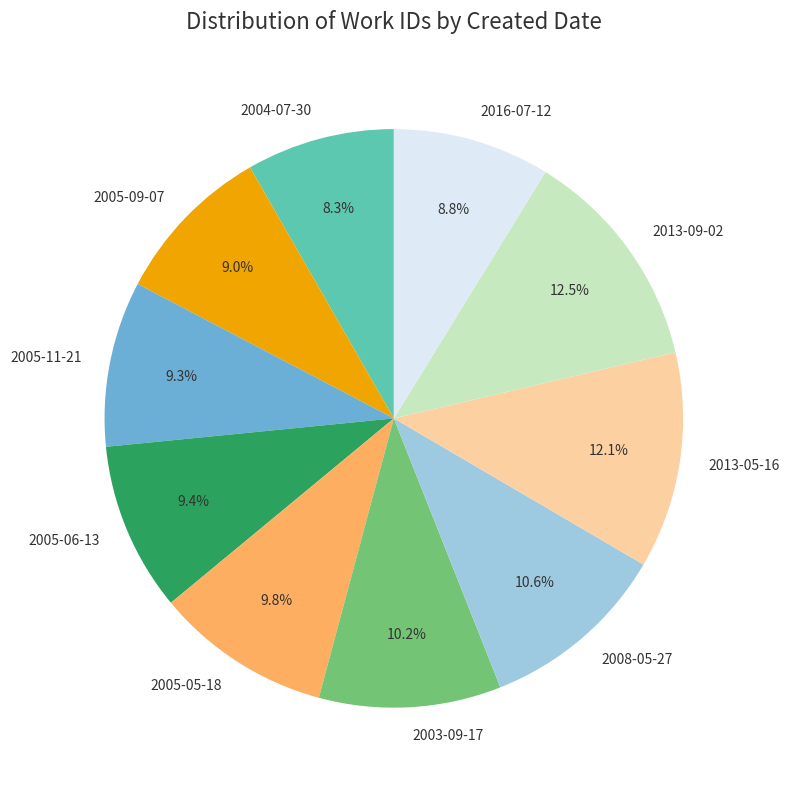

Is it true that 2008-05-27 is 11% of the pie?

True